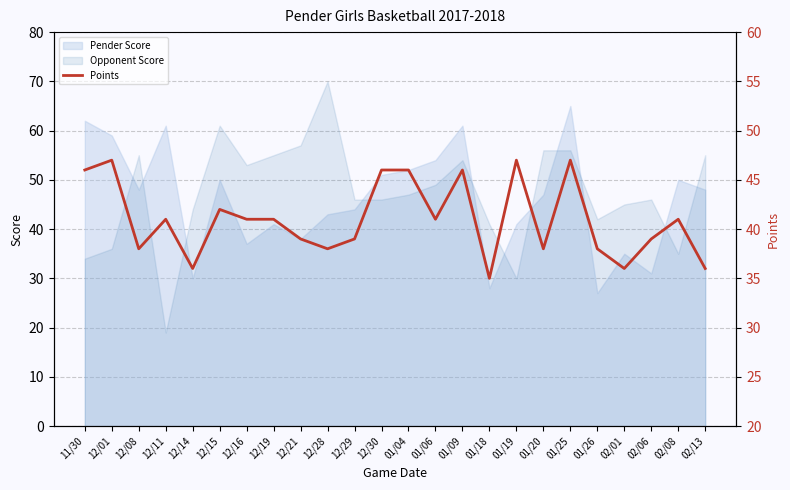

Read the Pender Score value at 01/18, to the nearest 10.

30